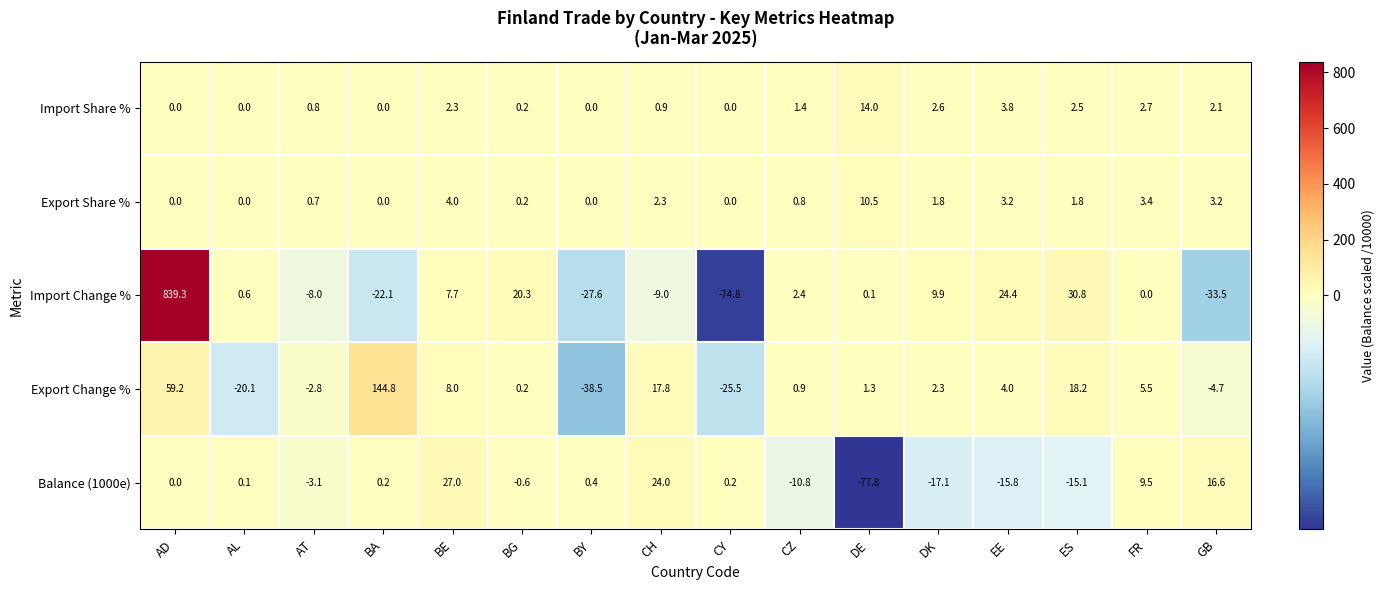

What is the difference between the maximum and second lowest values in the Export Change % series?

170.3